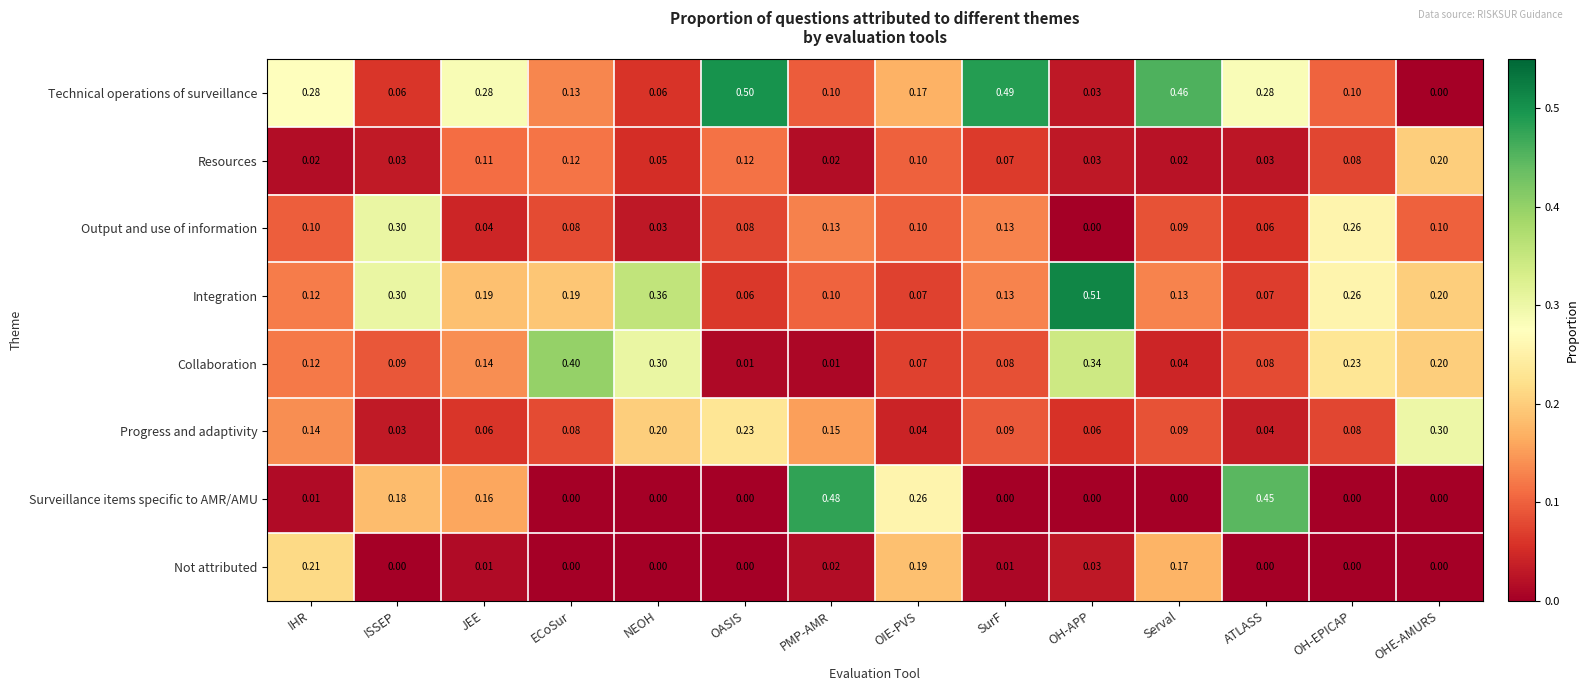

Which series changed the most between OIE-PVS and SurF?

Technical operations of surveillance